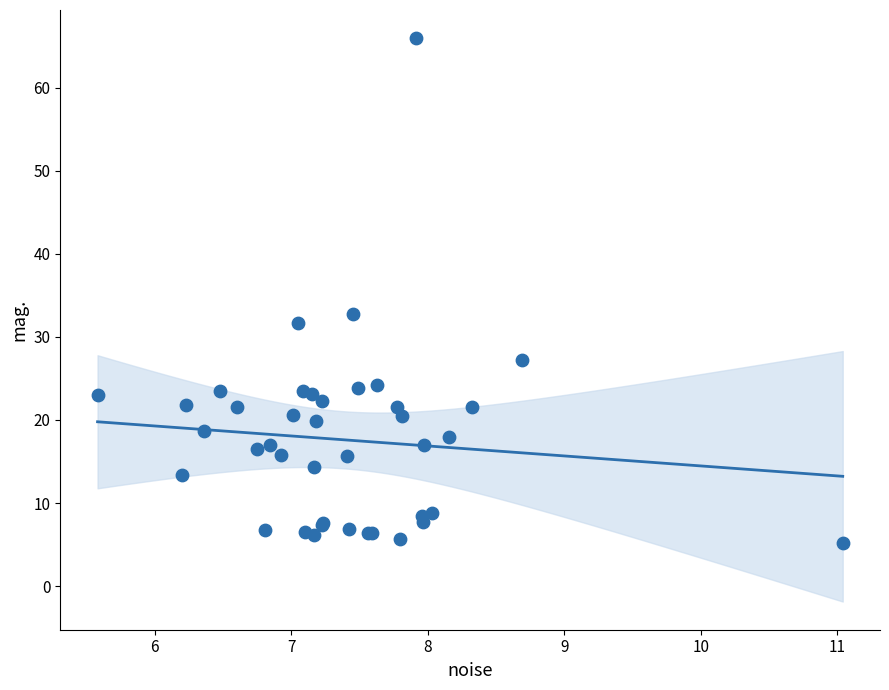

What Y value in the scatter plot is closest to 35?

32.7